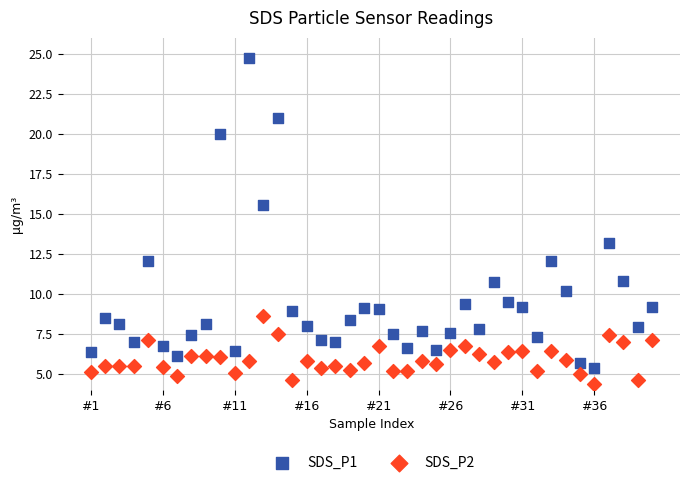

Across all data points, what is the range of Y values (max minus min)?

20.3